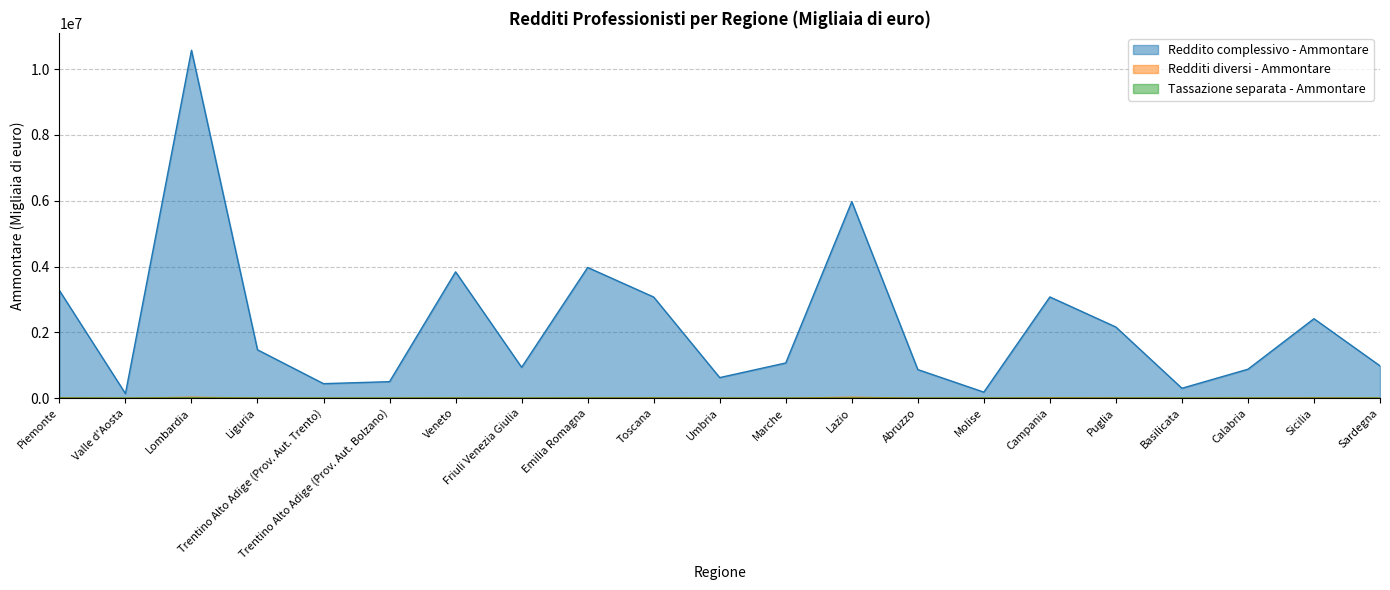

Which series has the largest total across all categories?

Reddito complessivo - Ammontare